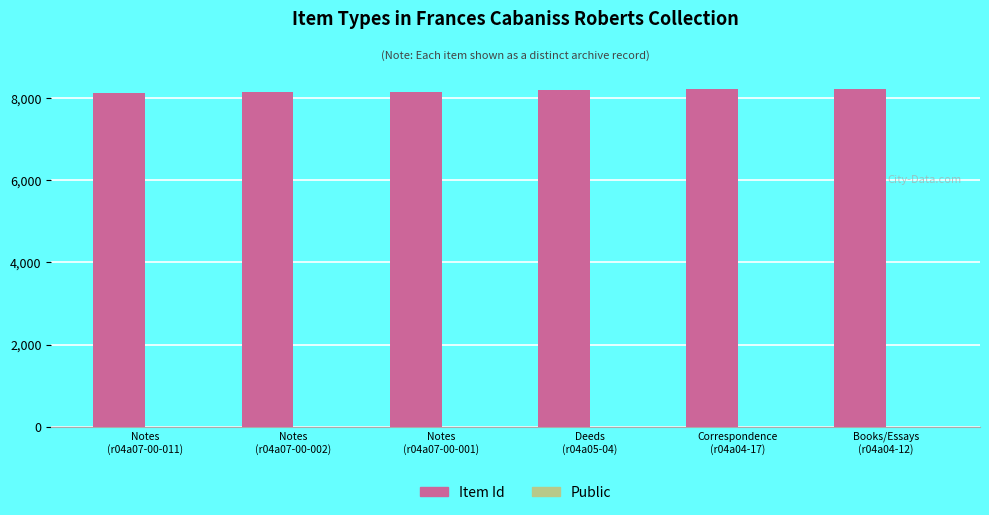

Which series has the largest total across all categories?

Item Id